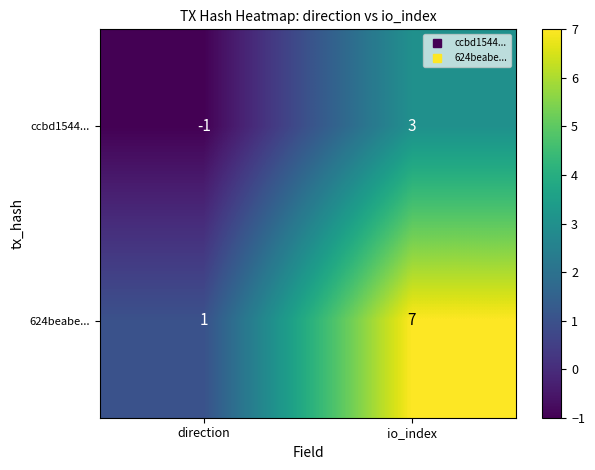

Rank the series by their average value, from highest to lowest.

624beabe..., ccbd1544...